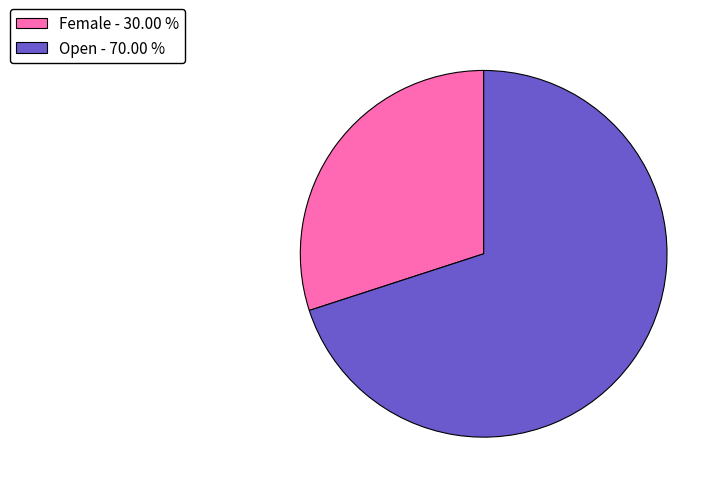

Combined, do Open - 70.00 % and Female - 30.00 % account for over 50%?

Yes